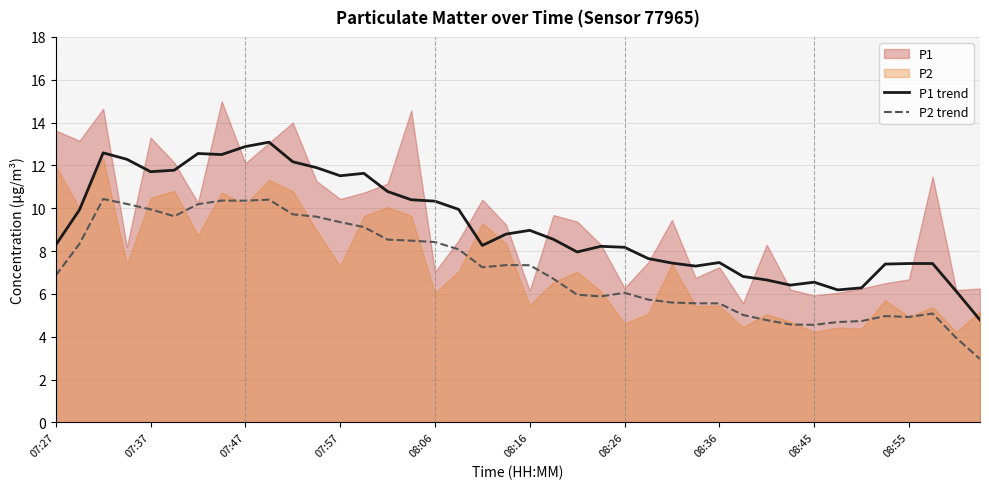

True or false: P1 trend and P2 trend intersect in this chart.

False